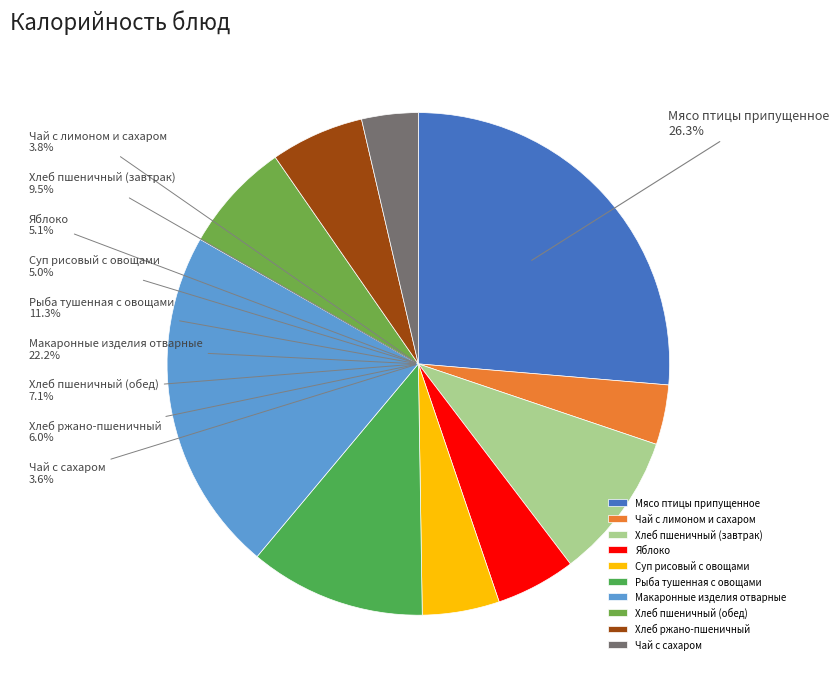

How much of the chart is everything except Чай с лимоном и сахаром?

96.2%